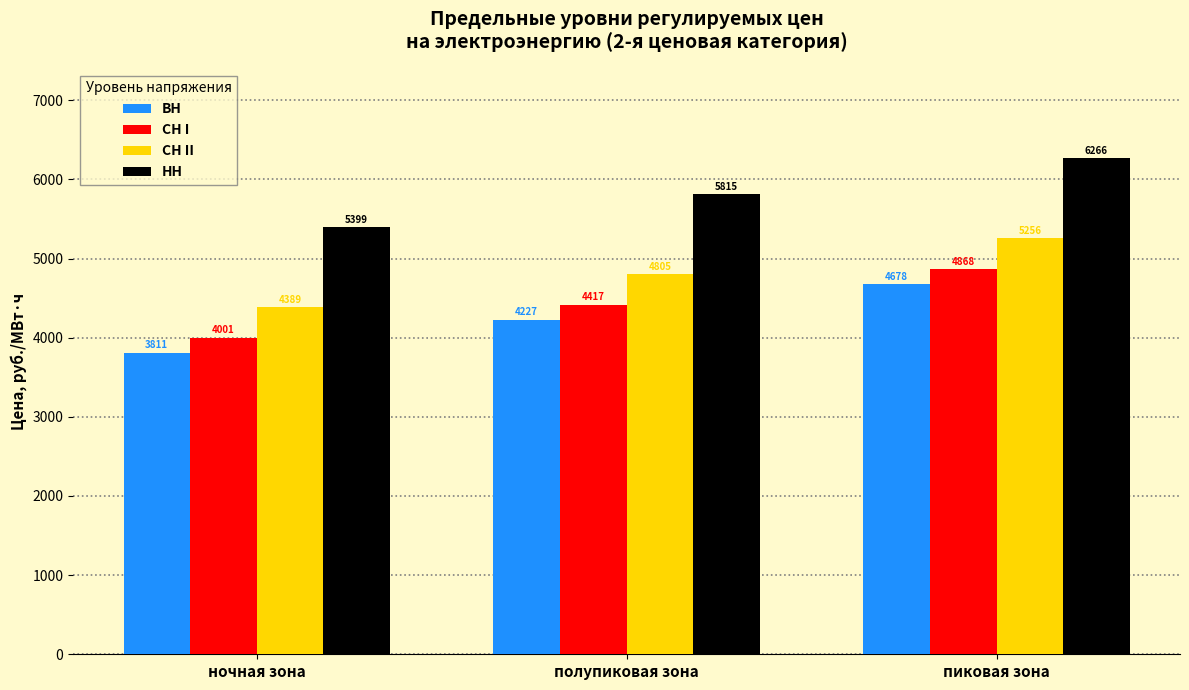

Where is ВН nearest to the value 4244?

полупиковая зона